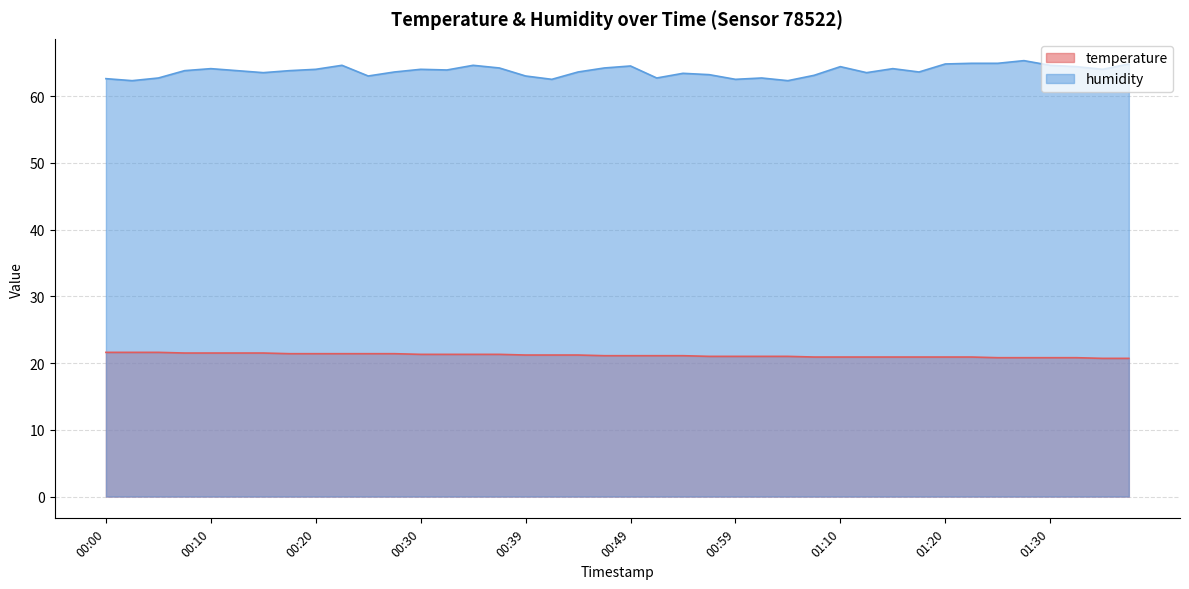

True or false: temperature and humidity intersect in this chart.

False